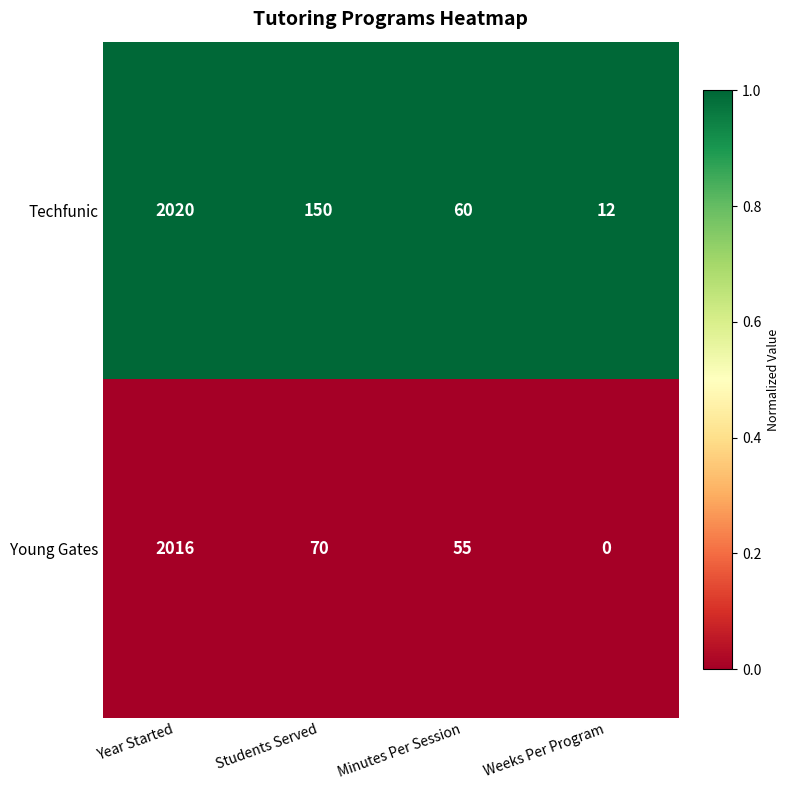

Which series has the largest total across all categories?

Techfunic